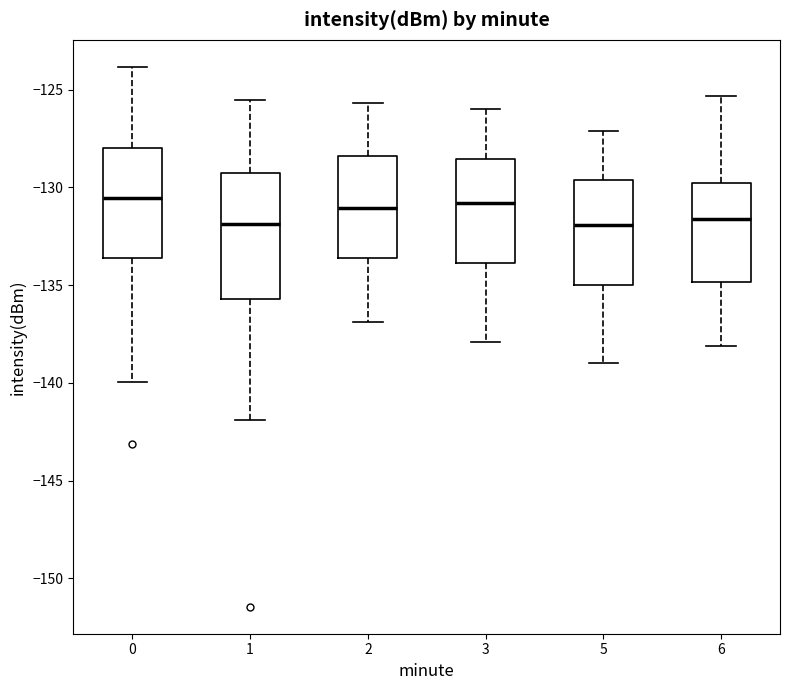

Reading left to right, read every box against the y-axis: the position of its median line, the range the box covers, and the ends of its whiskers. The values are not printed on the chart, so give them approximately, as read against the axis.

0: median -130.5, box -133.5 to -128.0, whiskers -140.0 to -124.0
1: median -132.0, box -135.5 to -129.5, whiskers -142.0 to -125.5
2: median -131.0, box -133.5 to -128.5, whiskers -137.0 to -125.5
3: median -131.0, box -134.0 to -128.5, whiskers -138.0 to -126.0
5: median -132.0, box -135.0 to -129.5, whiskers -139.0 to -127.0
6: median -131.5, box -135.0 to -129.5, whiskers -138.0 to -125.5